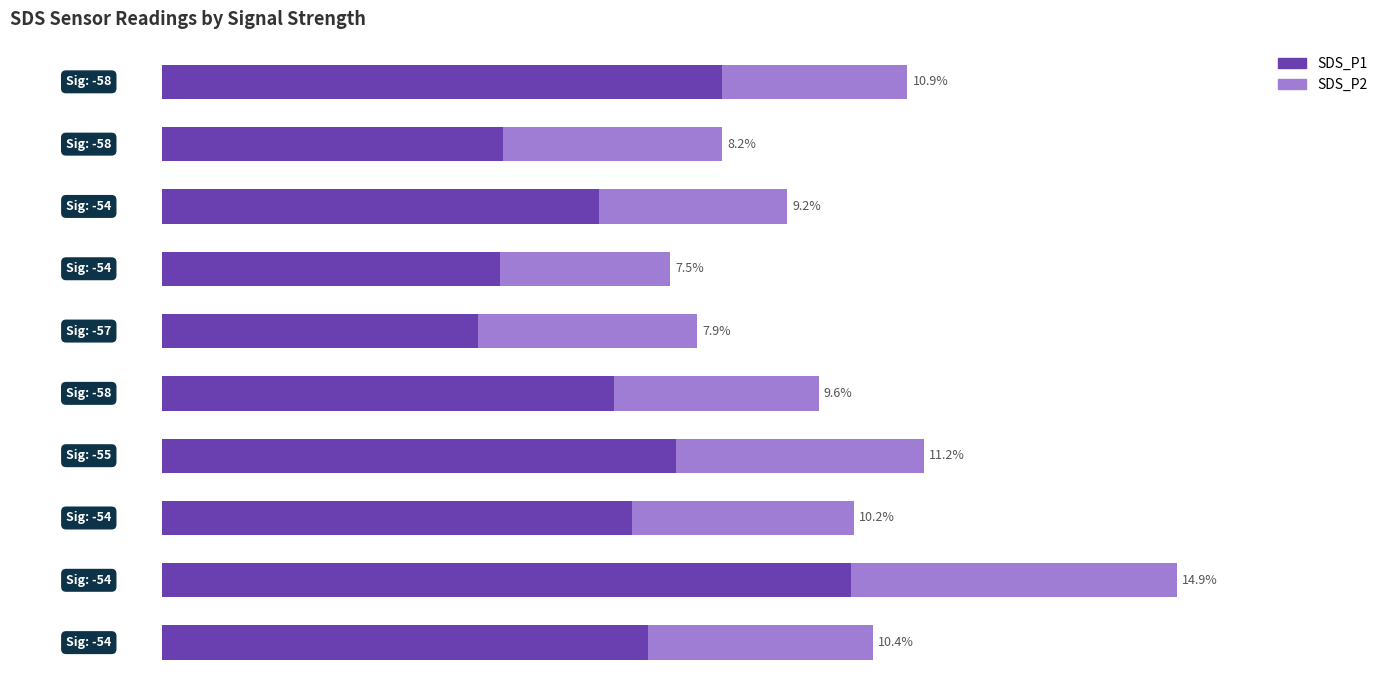

What are all the series names shown in the legend?

SDS_P1, SDS_P2